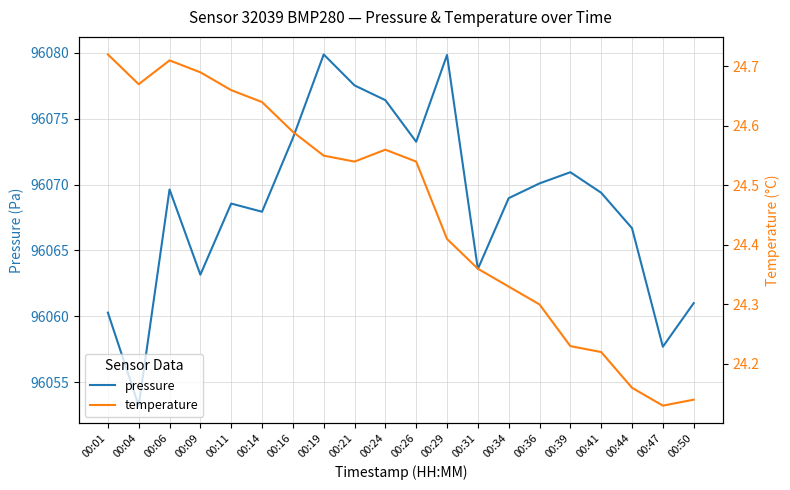

What is the difference between the second highest and minimum values in the temperature series?

0.6